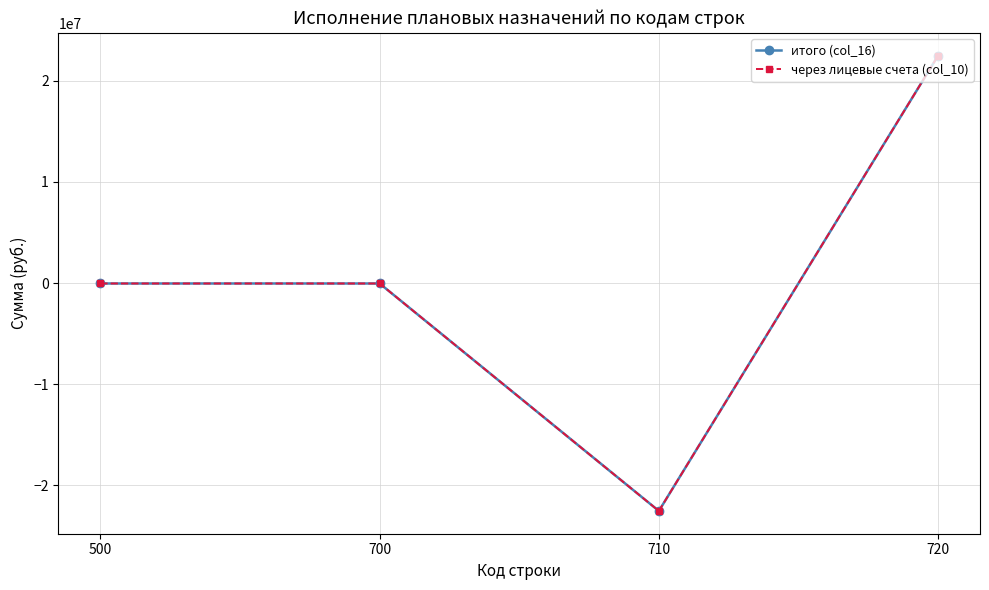

At which category does через лицевые счета (col_10) reach its first local valley?

710